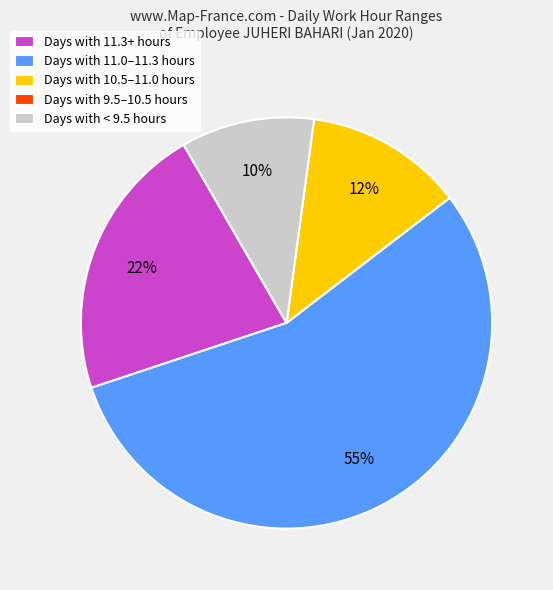

The Days with 10.5–11.0 hours slice represents 7% of the pie. True or false?

False